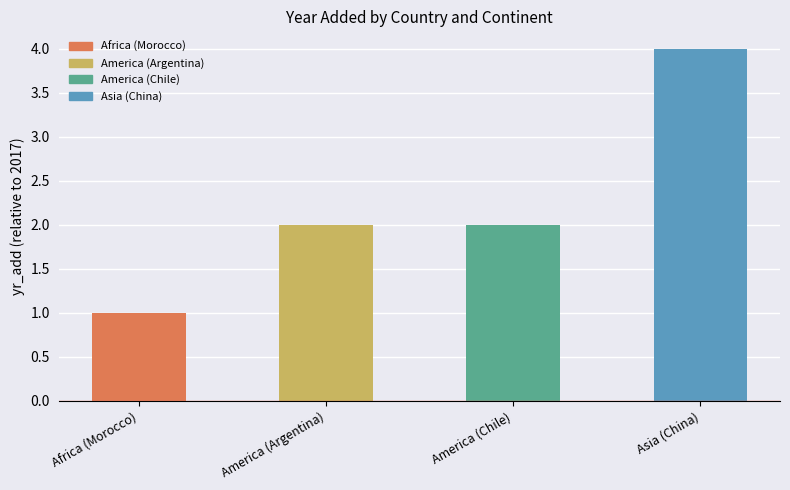

Reading left to right, what are all the values shown in this chart?

1	2	2	4